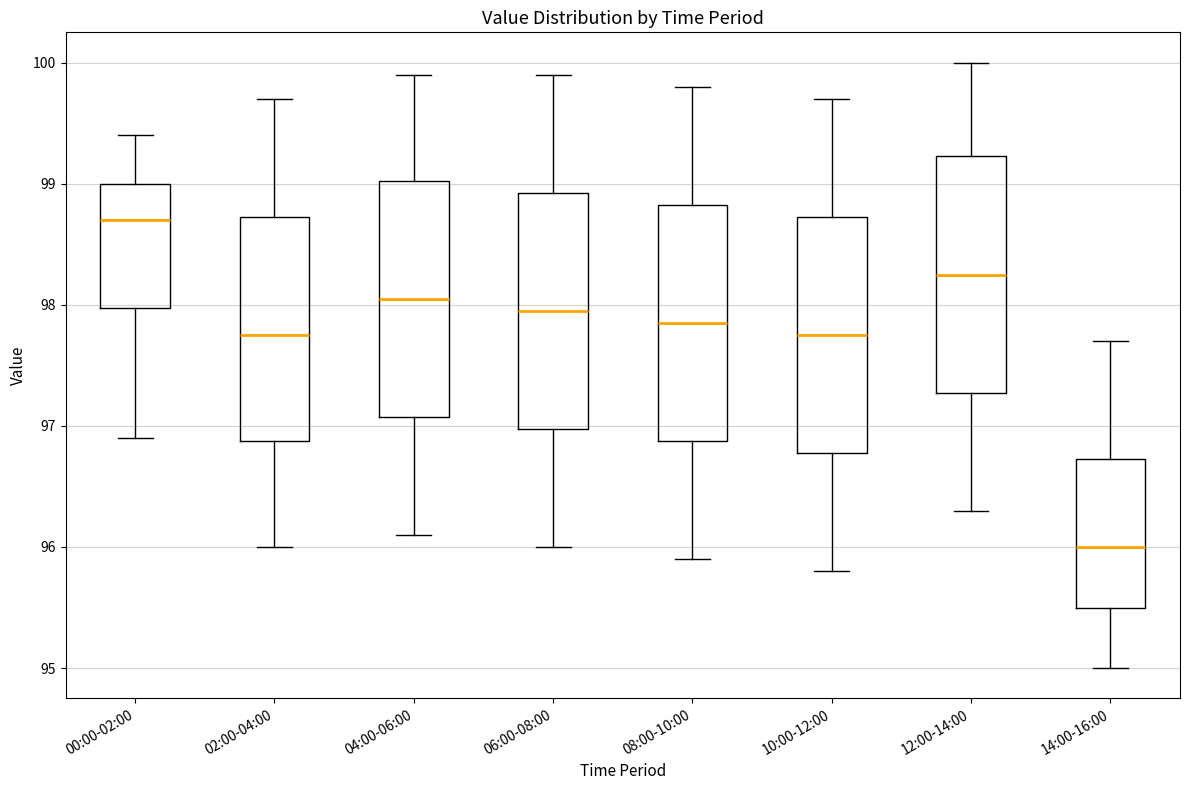

Which box has the highest median line?

00:00-02:00